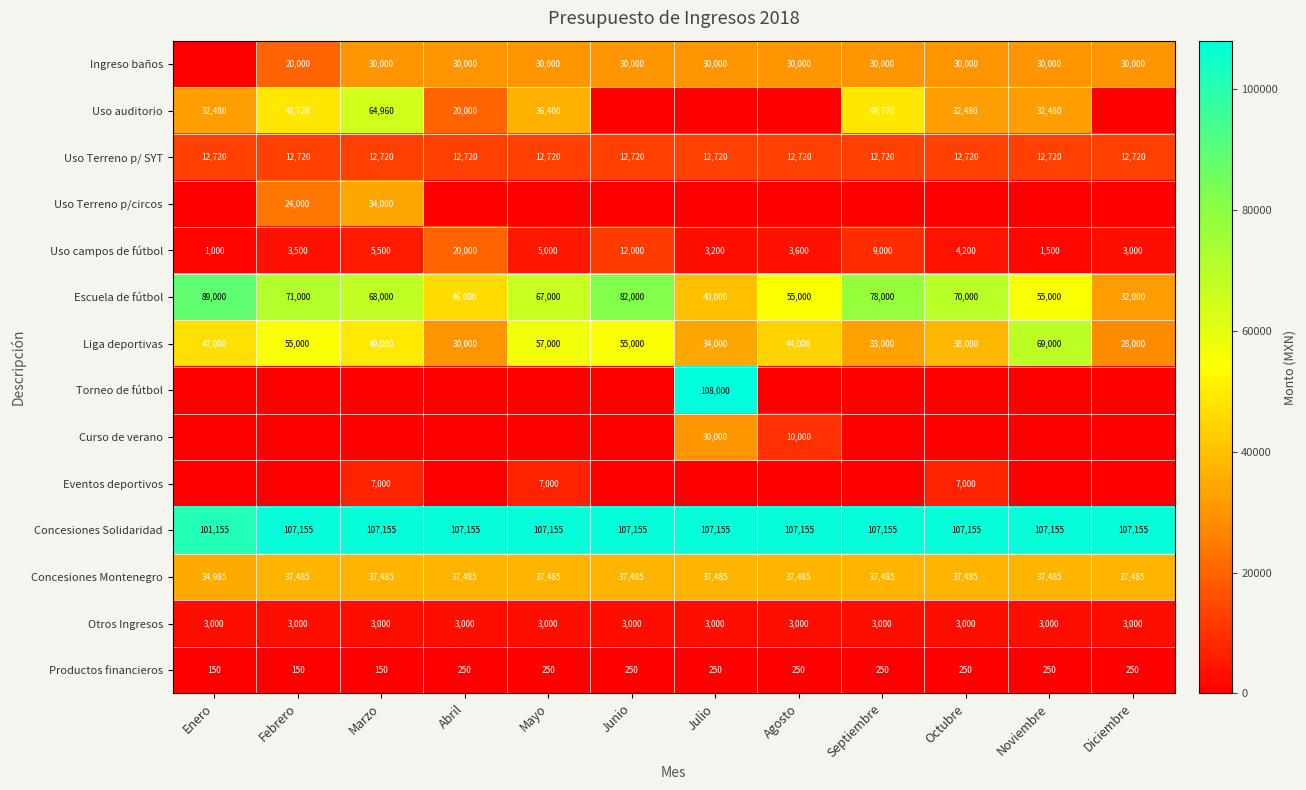

Which category has the highest value in the Uso campos de fútbol series?

Abril